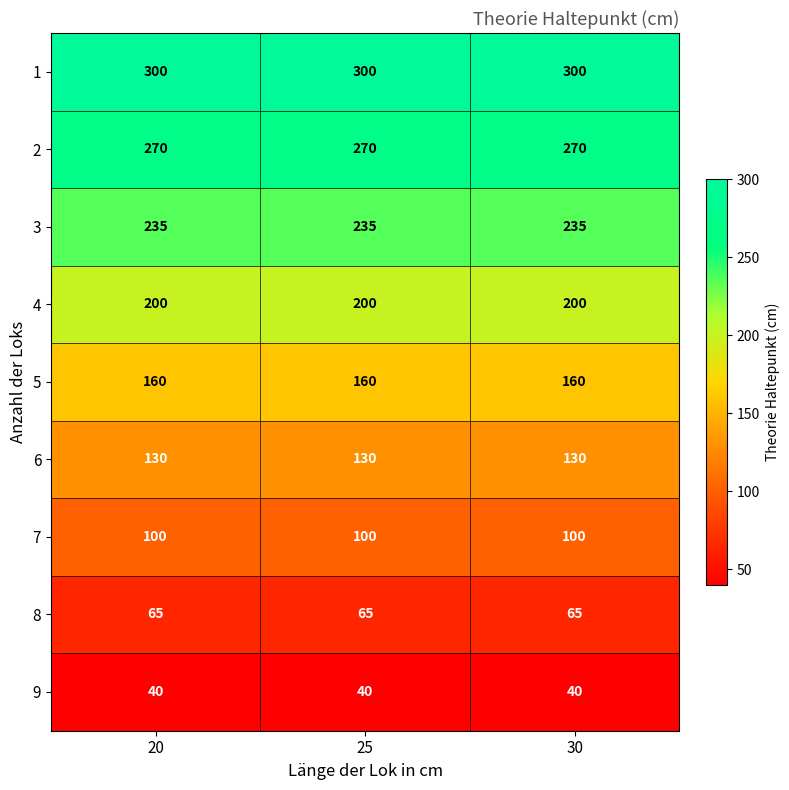

Rank the series by their maximum value, from lowest to highest.

9, 8, 7, 6, 5, 4, 3, 2, 1